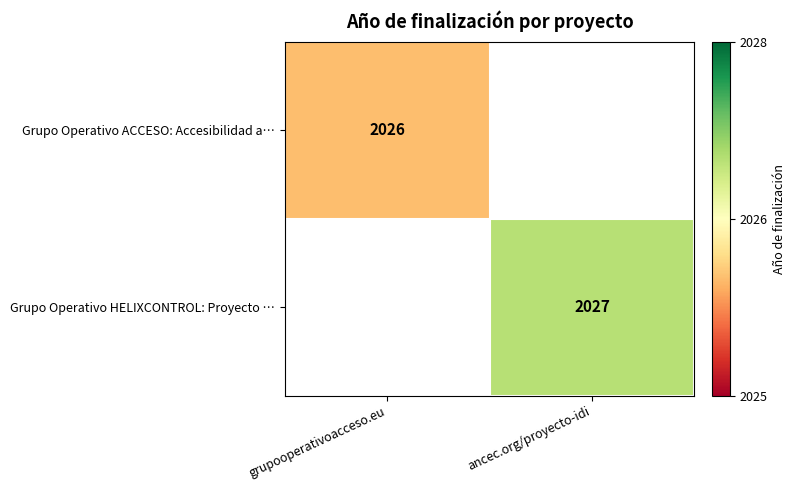

At which category is the sum across all series the highest?

ancec.org/proyecto-idi